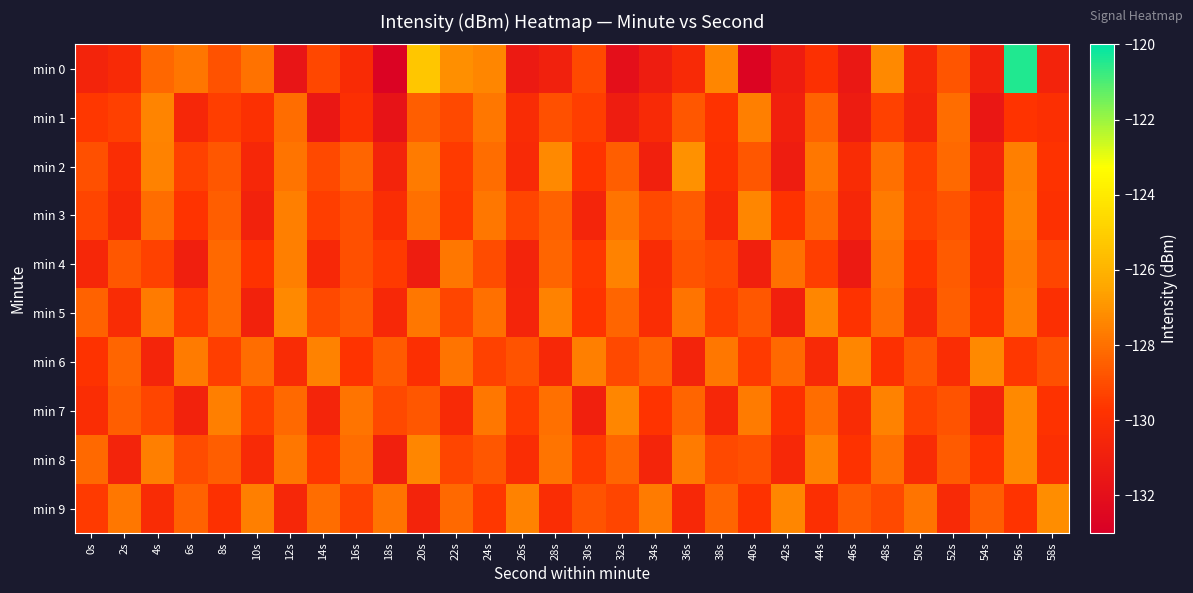

Between 28s and 36s, which is larger?

36s